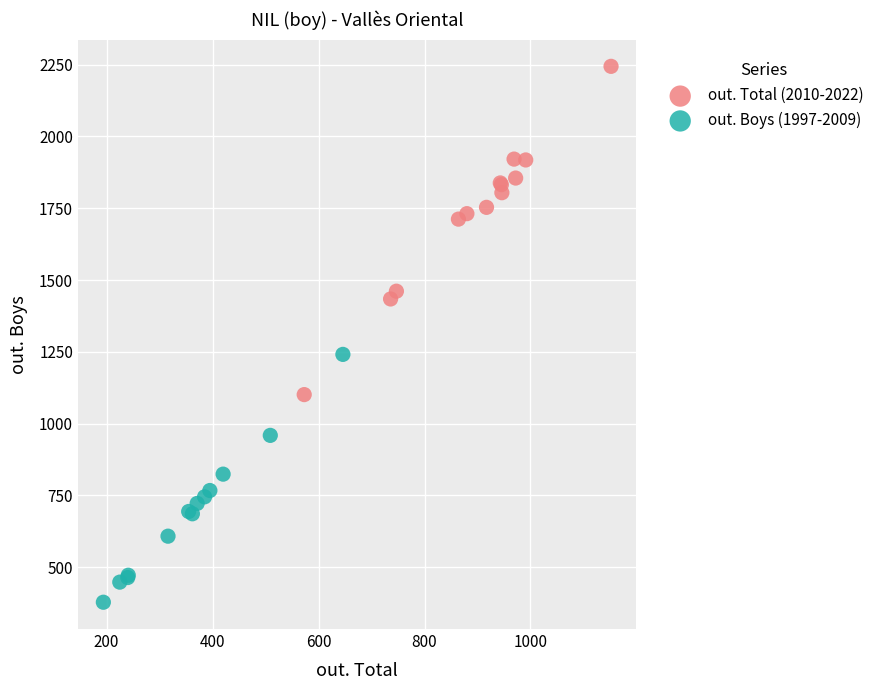

Which series has the largest Y range (max minus min)?

out. Total (2010-2022)